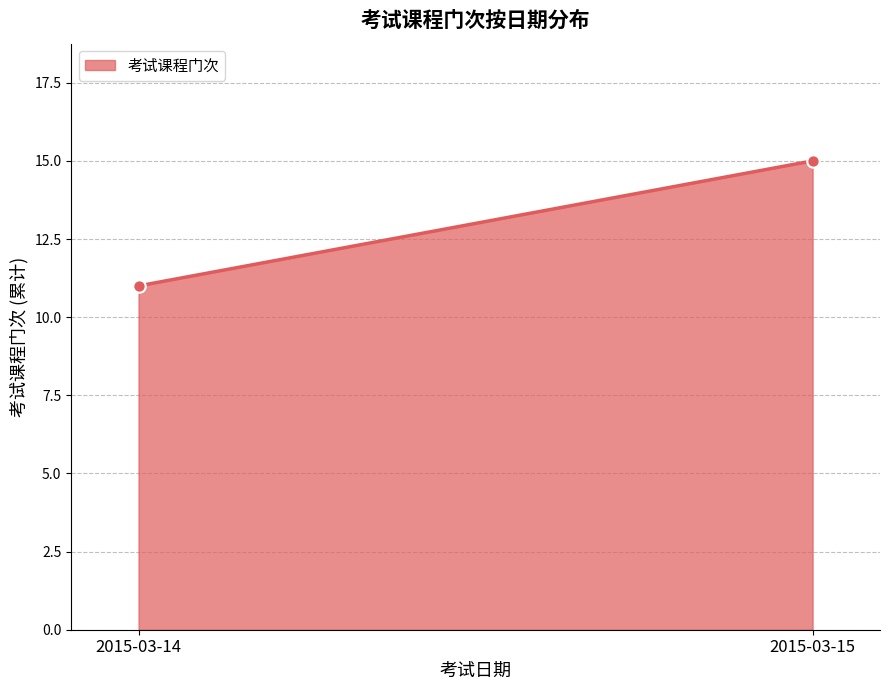

What is the difference between the maximum and minimum values?

4.0